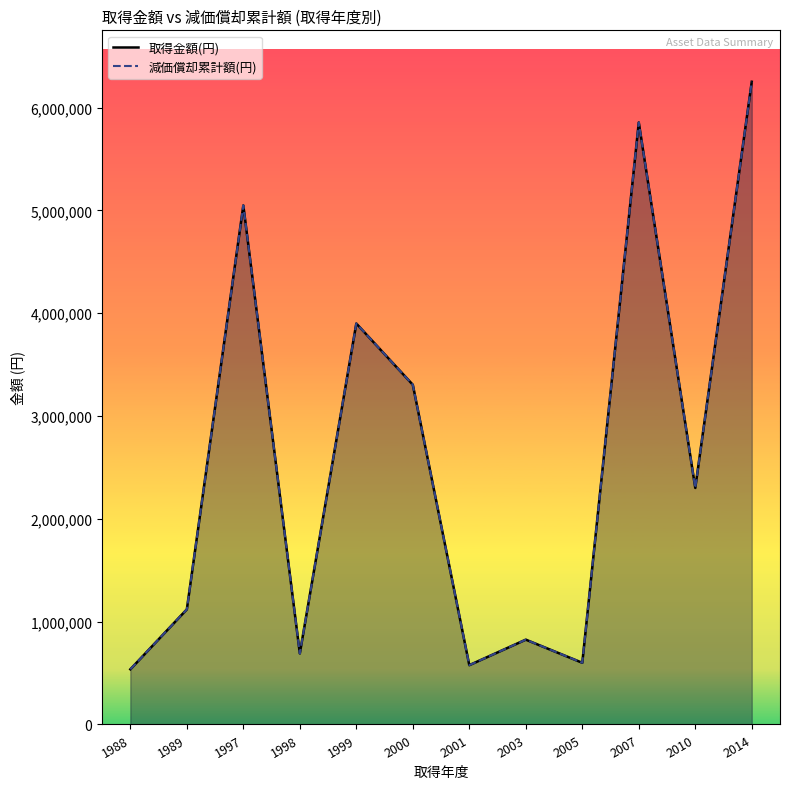

What is the sum of all 減価償却累計額(円) values?

31009980